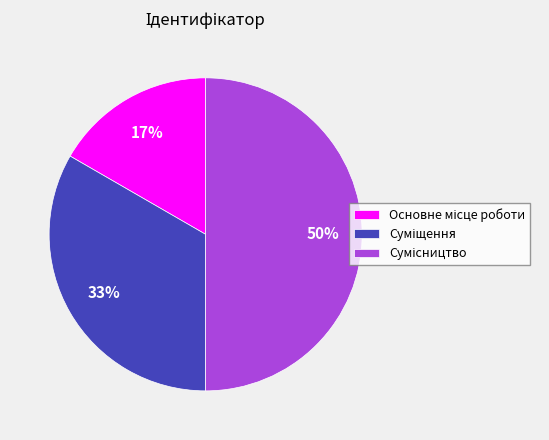

To the nearest percent, what is the difference between the largest and smallest slice percentages?

33%